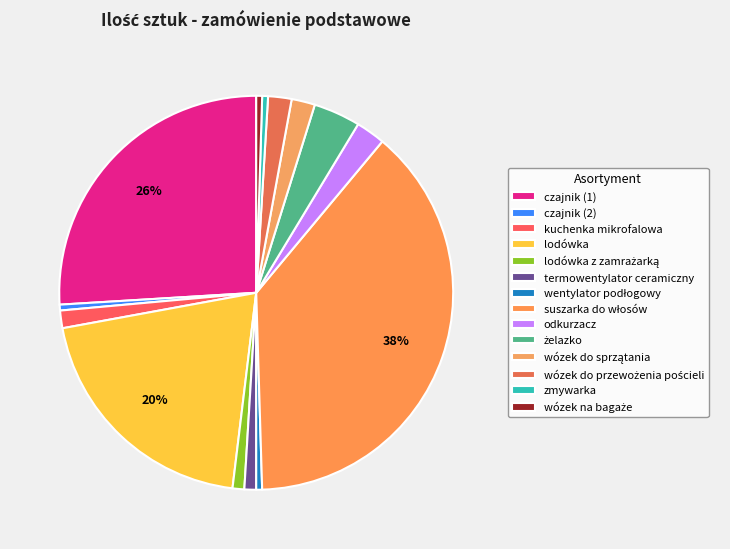

Is there a majority slice in this chart?

No